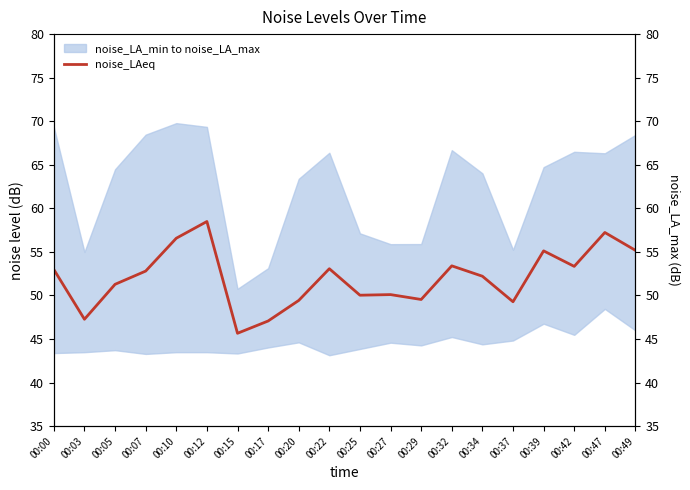

What is the ratio of the value at 00:32 to the value at 00:00?

1.0